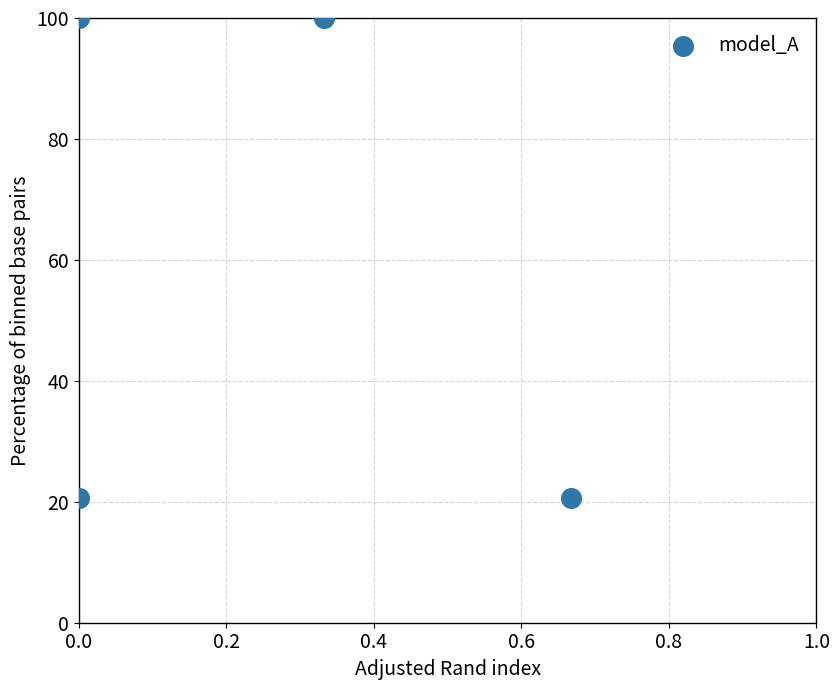

What is the range of X values (max minus min)?

0.7